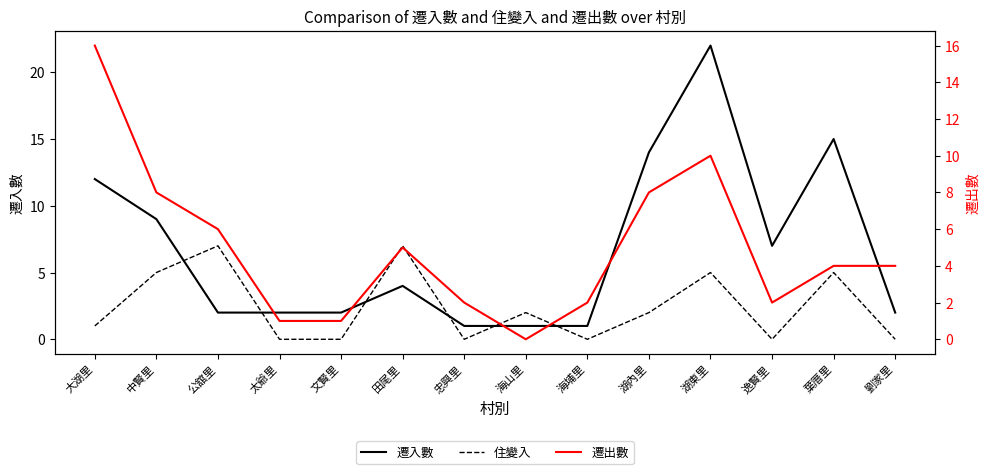

Is this an area chart (filled region under the line)?

No